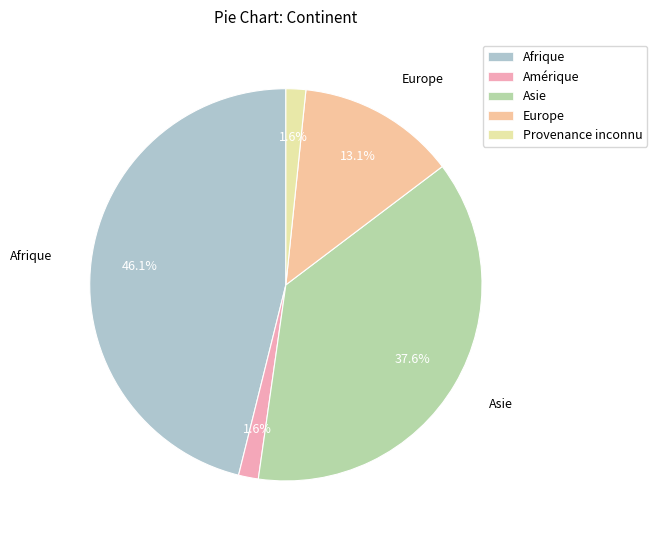

How many segments does this pie chart have?

5